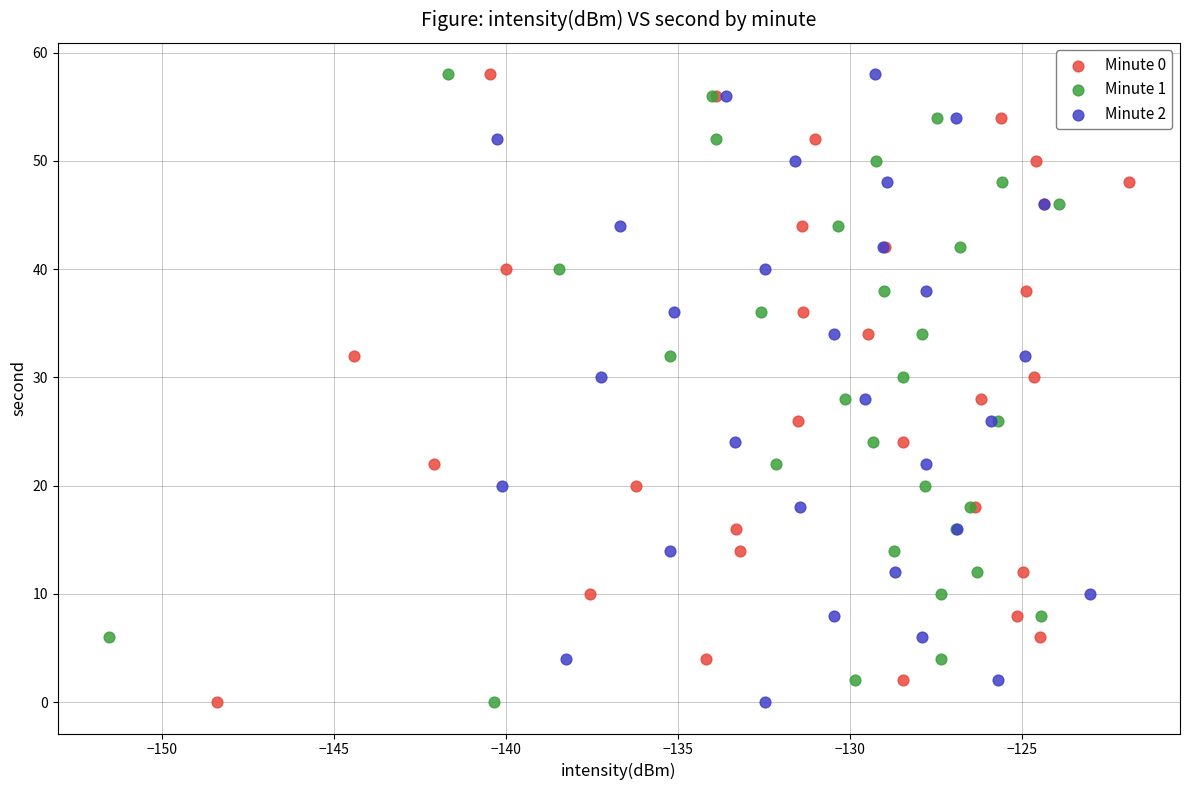

What are all the series names shown in the legend?

Minute 0, Minute 1, Minute 2